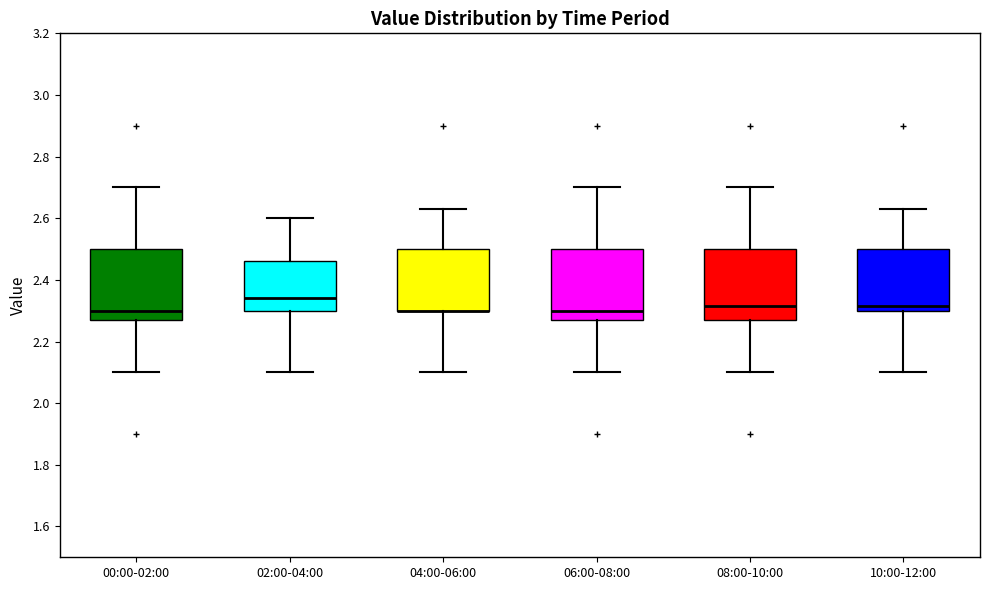

Reading left to right, read every box against the y-axis: the position of its median line, the range the box covers, and the ends of its whiskers. The values are not printed on the chart, so give them approximately, as read against the axis.

00:00-02:00: median 2.30, box 2.28 to 2.50, whiskers 2.10 to 2.70
02:00-04:00: median 2.34, box 2.30 to 2.46, whiskers 2.10 to 2.60
04:00-06:00: median 2.30 (drawn on the box's lower edge), box 2.30 to 2.50, whiskers 2.10 to 2.64
06:00-08:00: median 2.30, box 2.28 to 2.50, whiskers 2.10 to 2.70
08:00-10:00: median 2.32, box 2.28 to 2.50, whiskers 2.10 to 2.70
10:00-12:00: median 2.32, box 2.30 to 2.50, whiskers 2.10 to 2.64